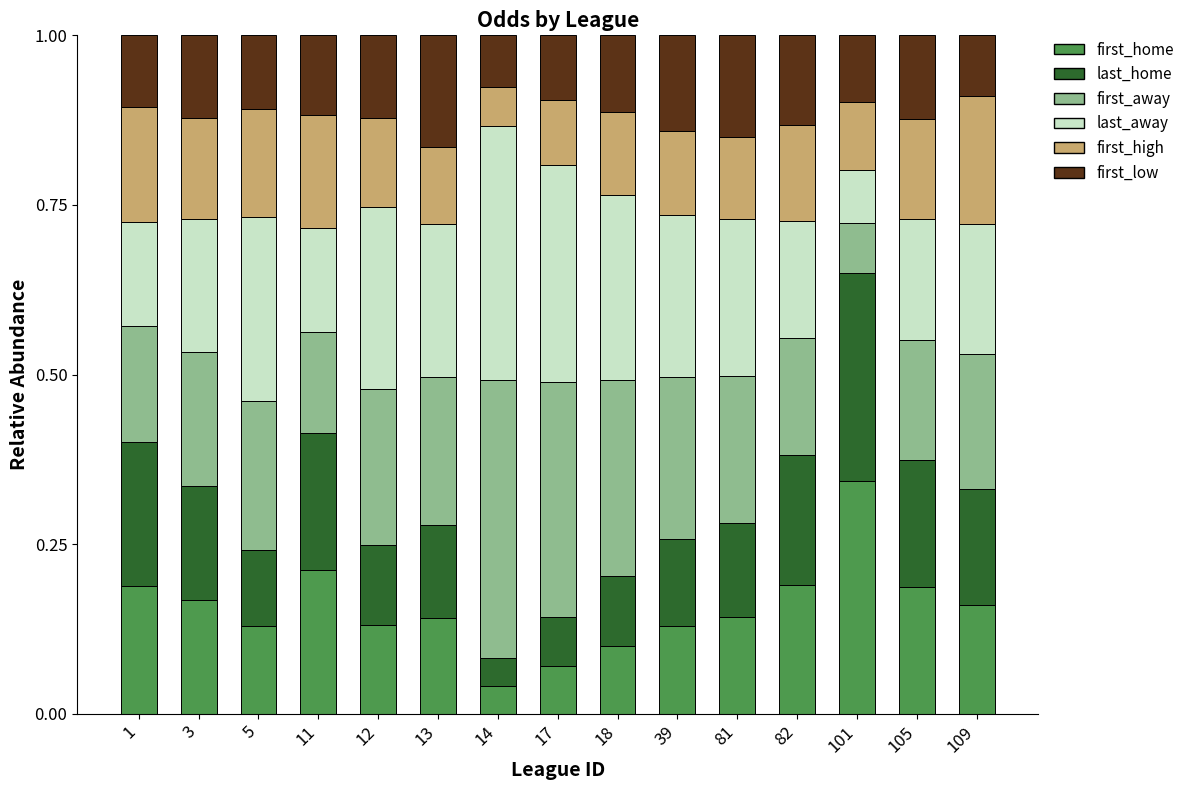

Which category has the lowest value in the first_home series?

14